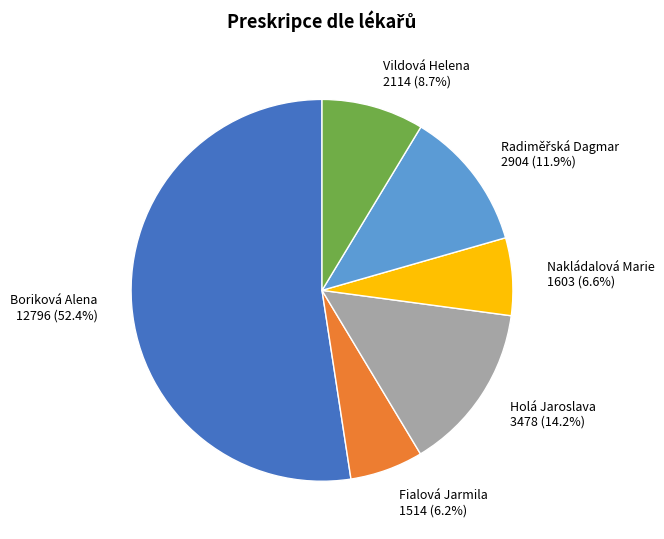

To the nearest percent, what portion does Nakládalová Marie represent?

7%